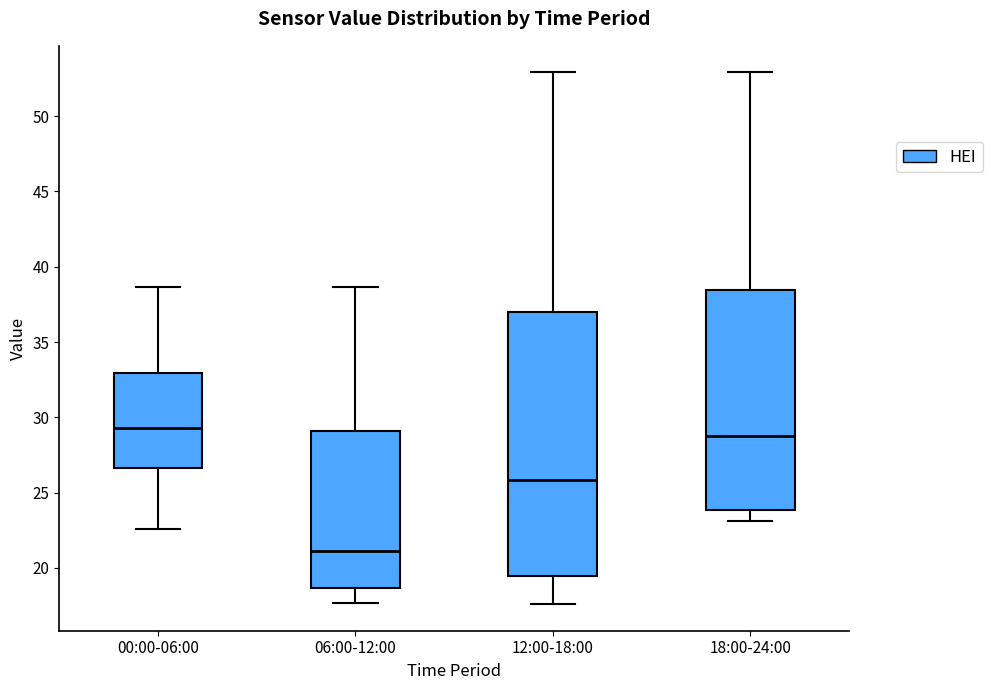

Where is the upper edge of the box for 00:00-06:00 on the y-axis? The values are not printed on the chart, so give them approximately, as read against the axis.

33.0